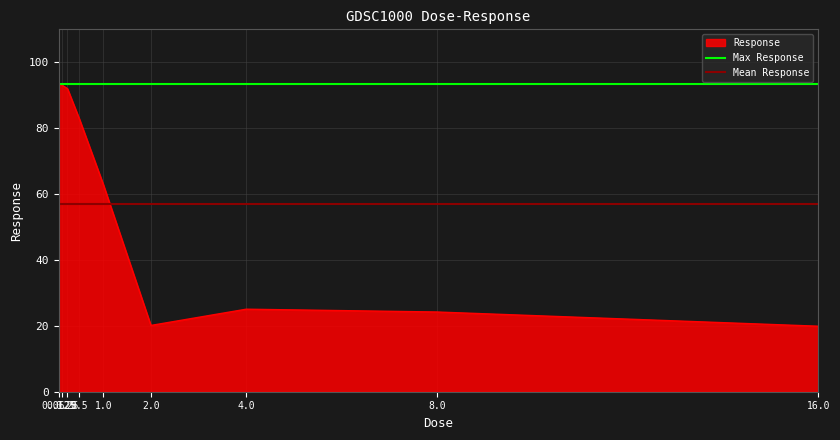

Which series has the largest total across all categories?

Max Response